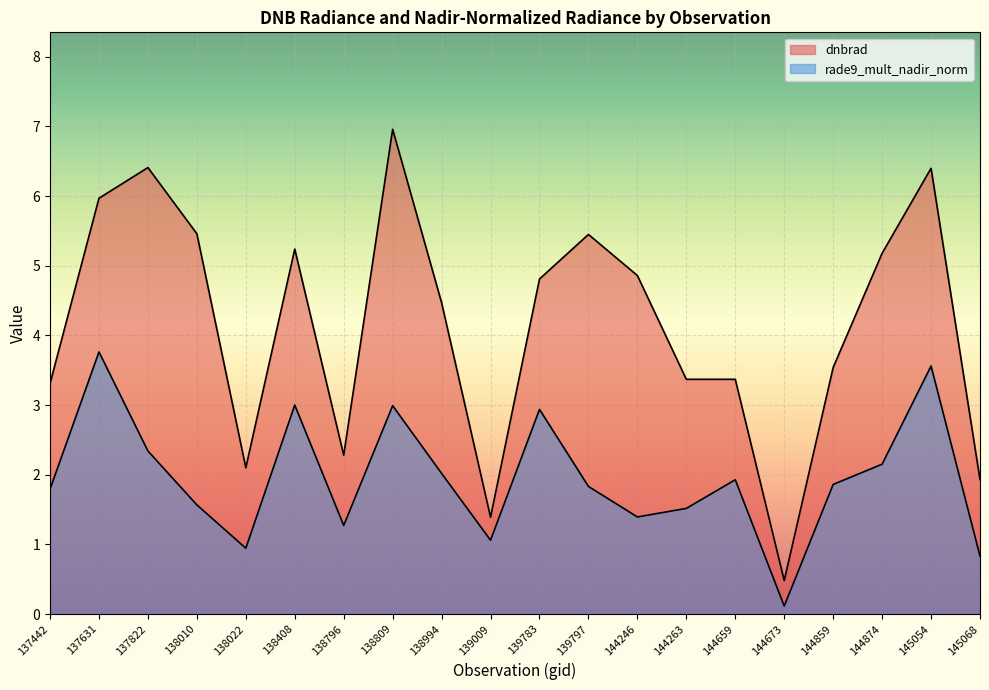

True or false: rade9_mult_nadir_norm has more than 1 points higher than both neighbors.

True